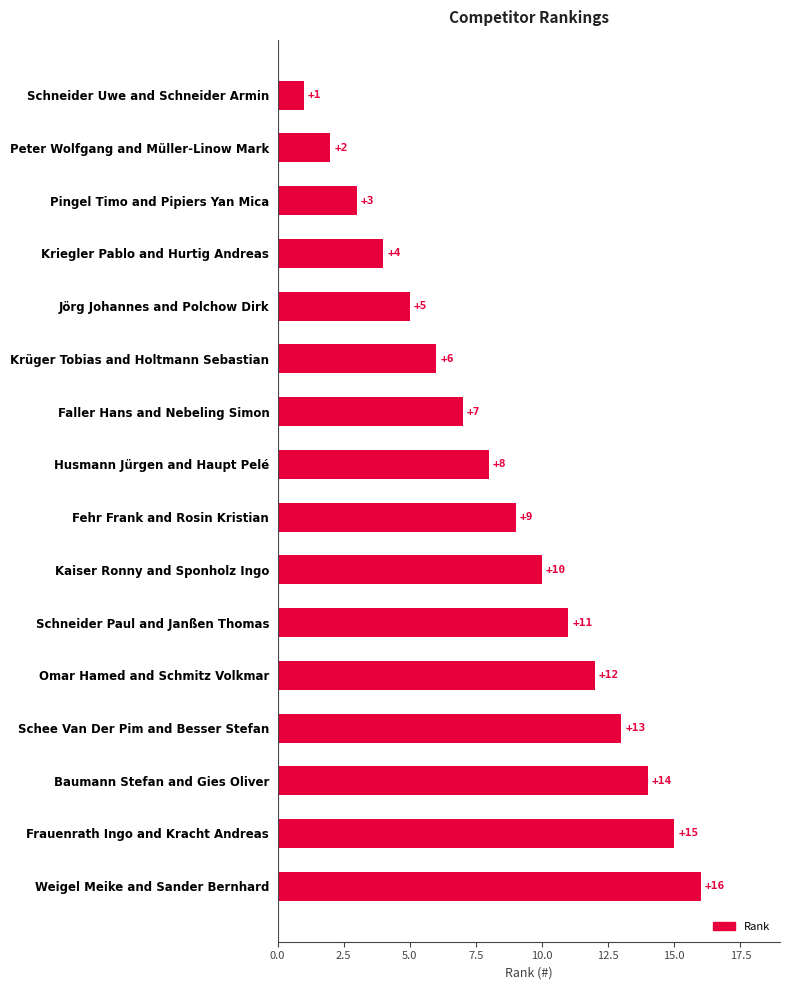

Approximately how many times larger is the value at Pingel Timo and Pipiers Yan Mica compared to Schneider Paul and Janßen Thomas?

0.3